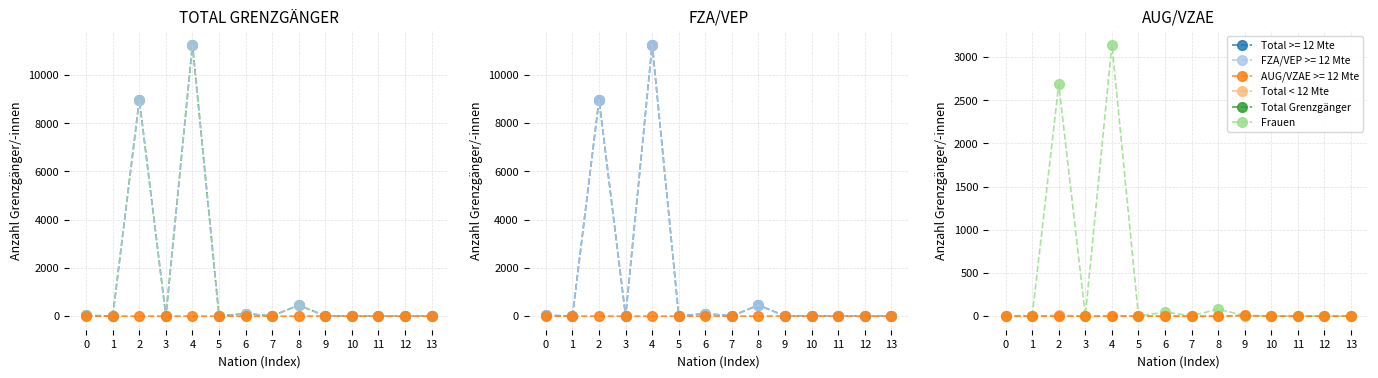

At which category is the sum across all series the highest?

4